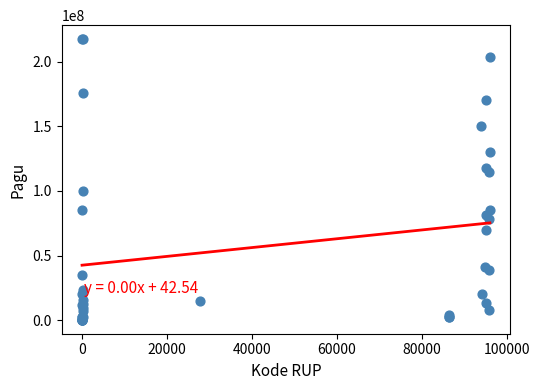

What Y value in the scatter plot is closest to 108830000?

114296000